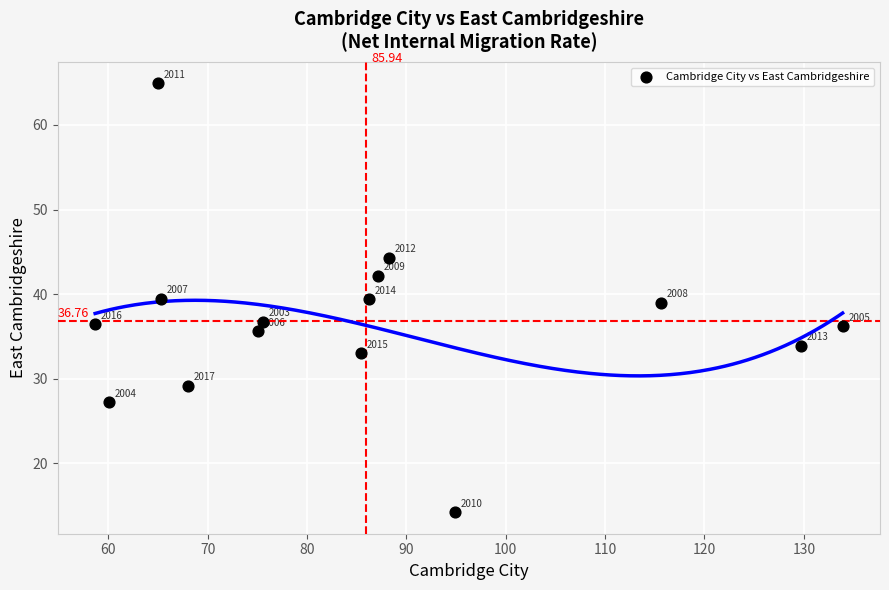

What is the range of X values (max minus min)?

75.2